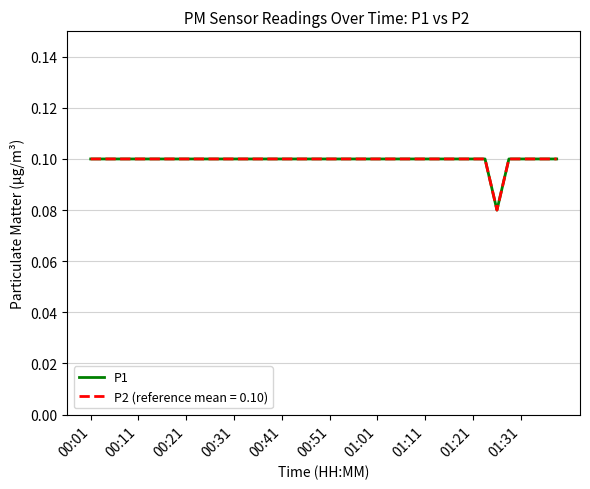

Does the chart display data point markers on the line(s)?

No